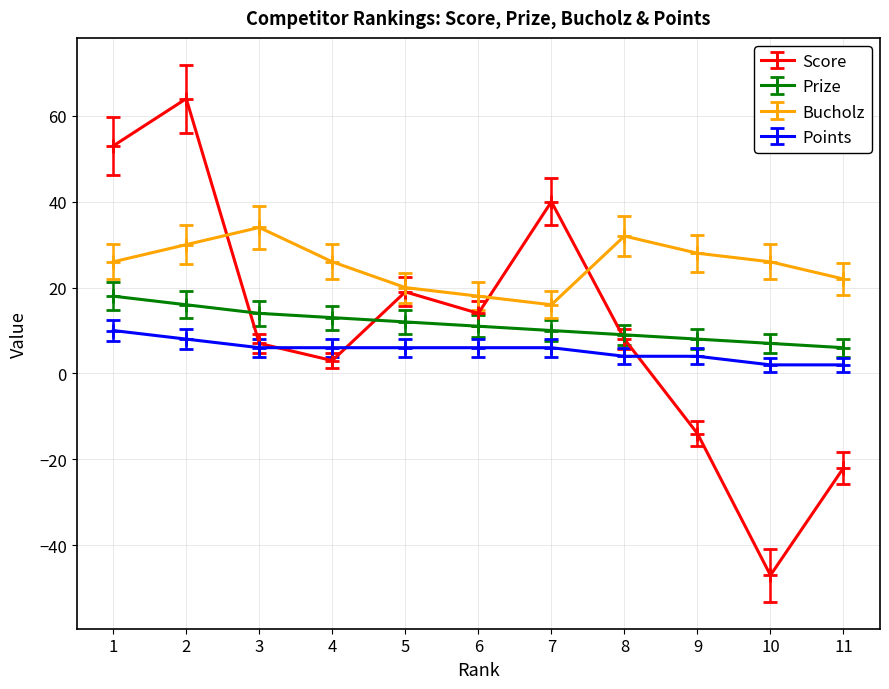

True or false: Bucholz and Prize cross at least once.

False